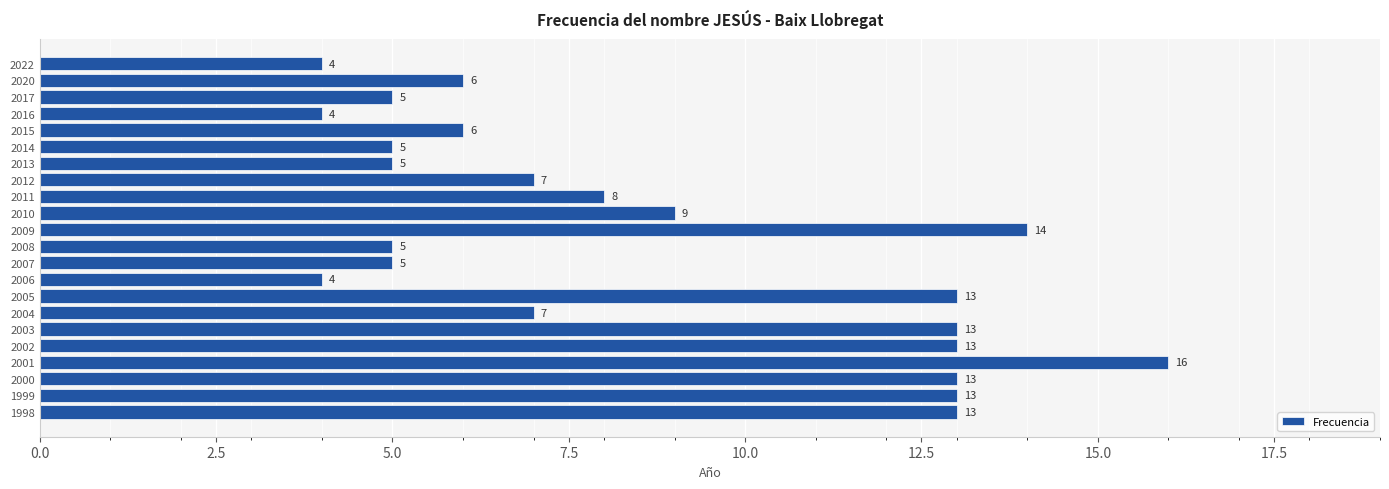

What is the change in value from 2007 to 2001?

+11